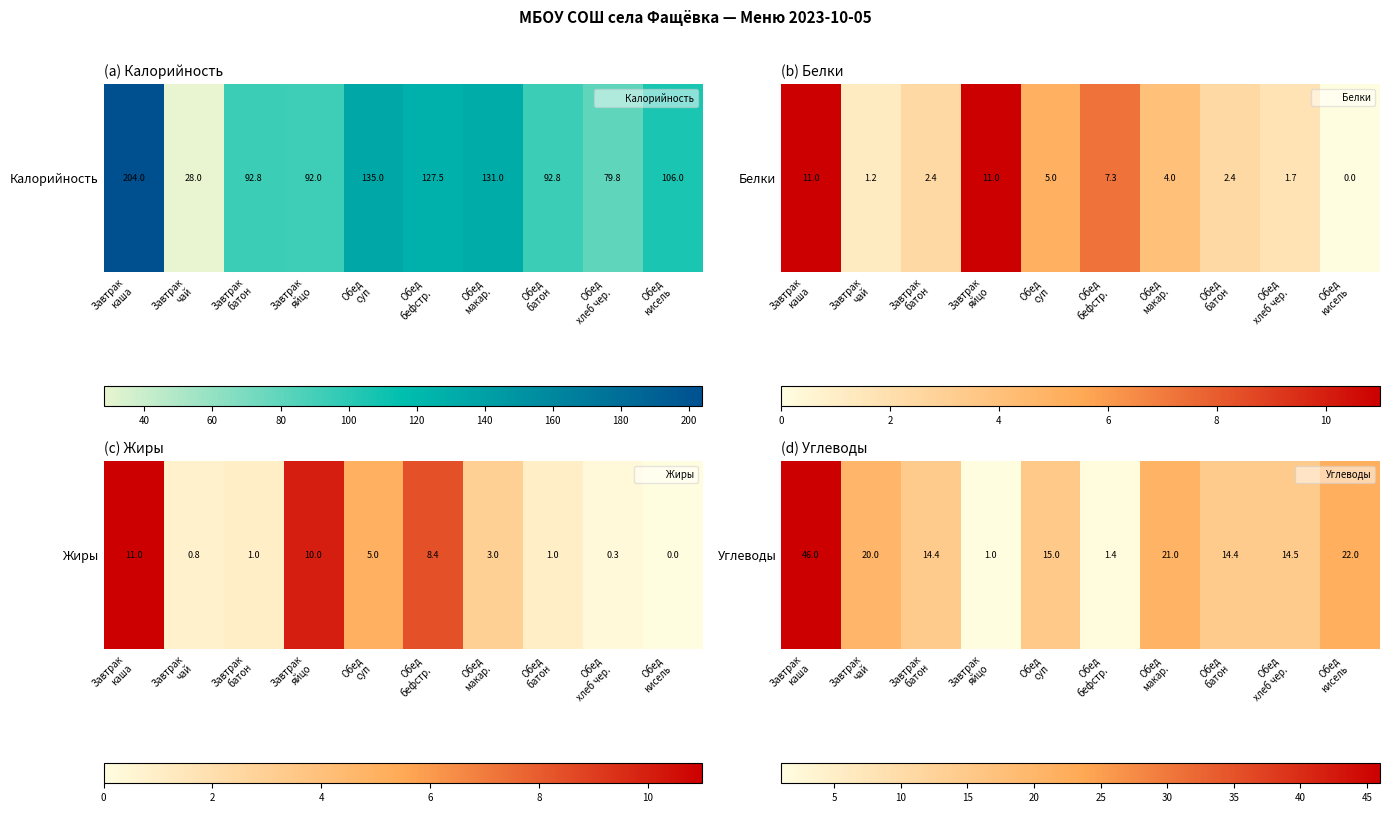

What is the sum of all values?

169.8